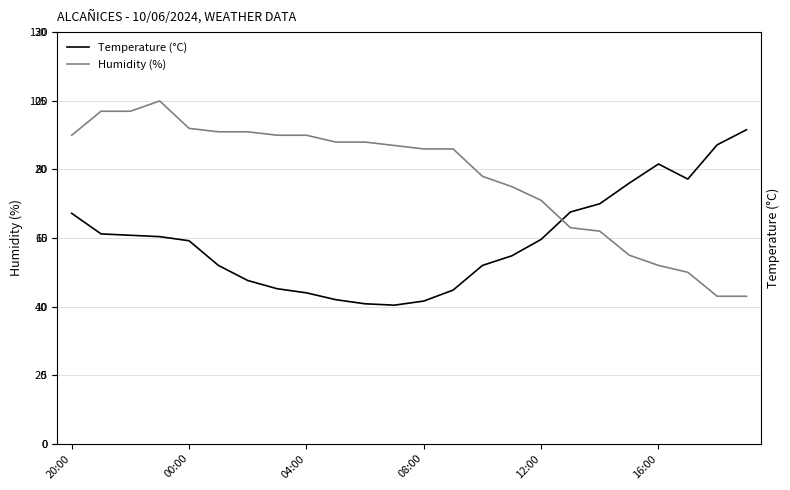

At how many categories does at least one series exceed 20?

24